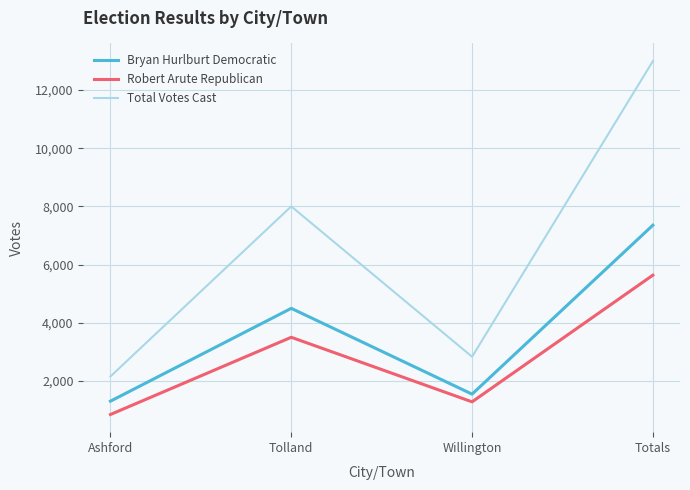

What is the minimum value shown in the chart?

850